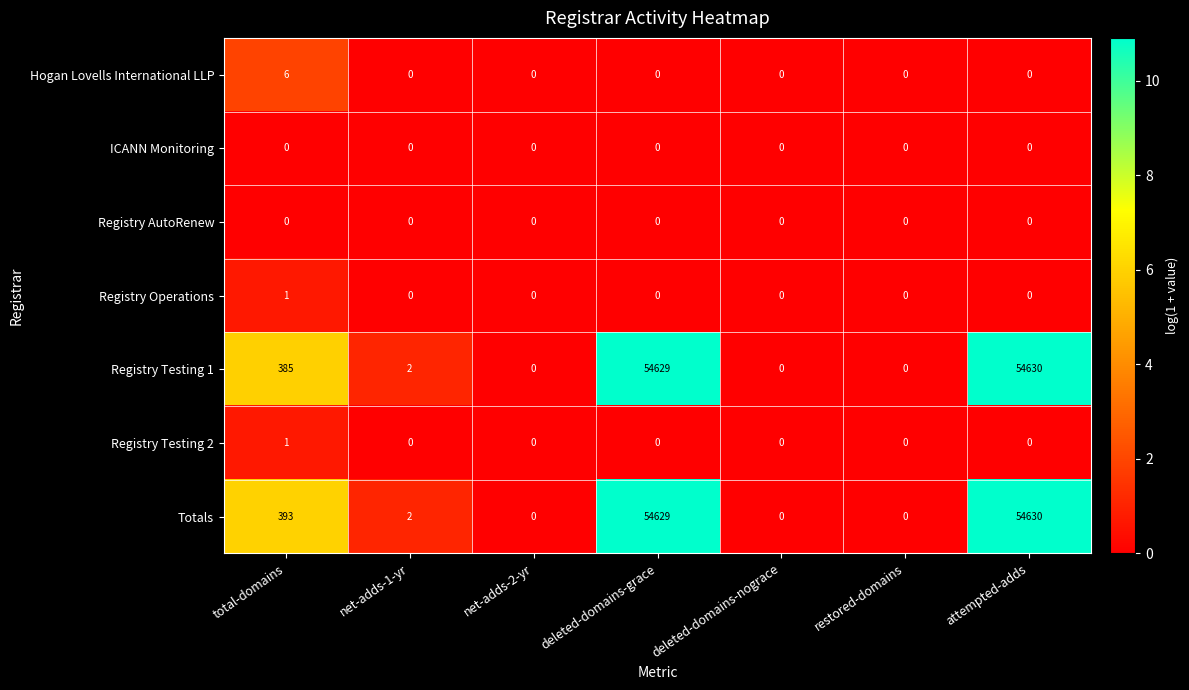

The value of Totals at net-adds-1-yr is 2. True or false?

True